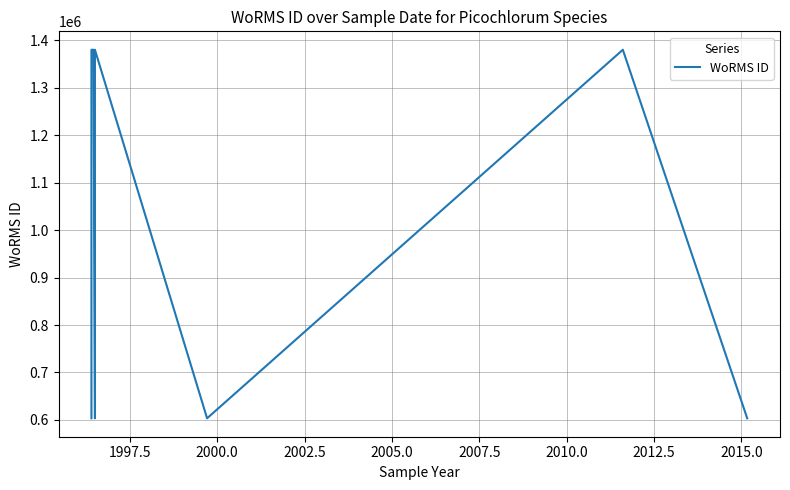

Between 1997.5 and 2000.0, which is larger?

1997.5